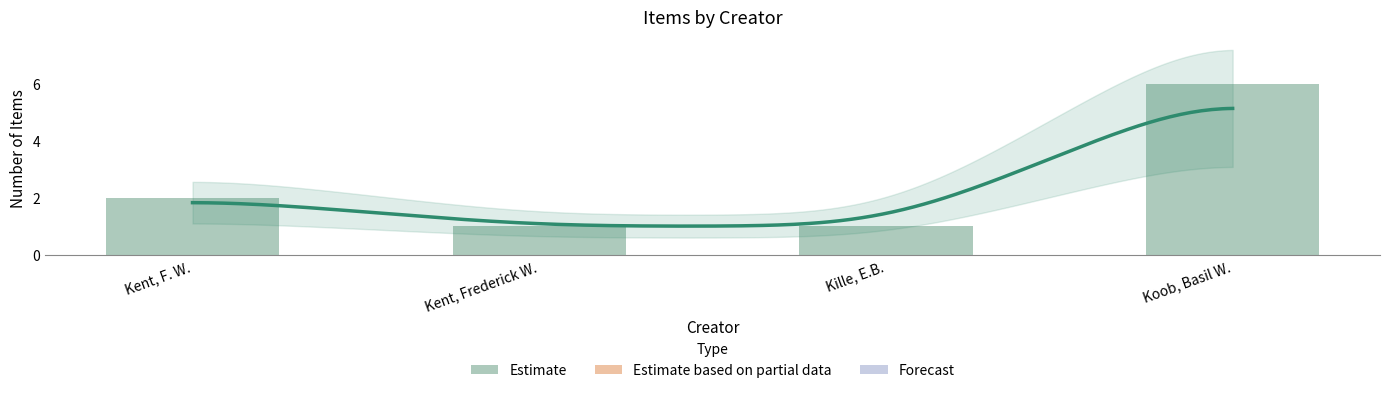

What is the maximum value shown in the chart?

6